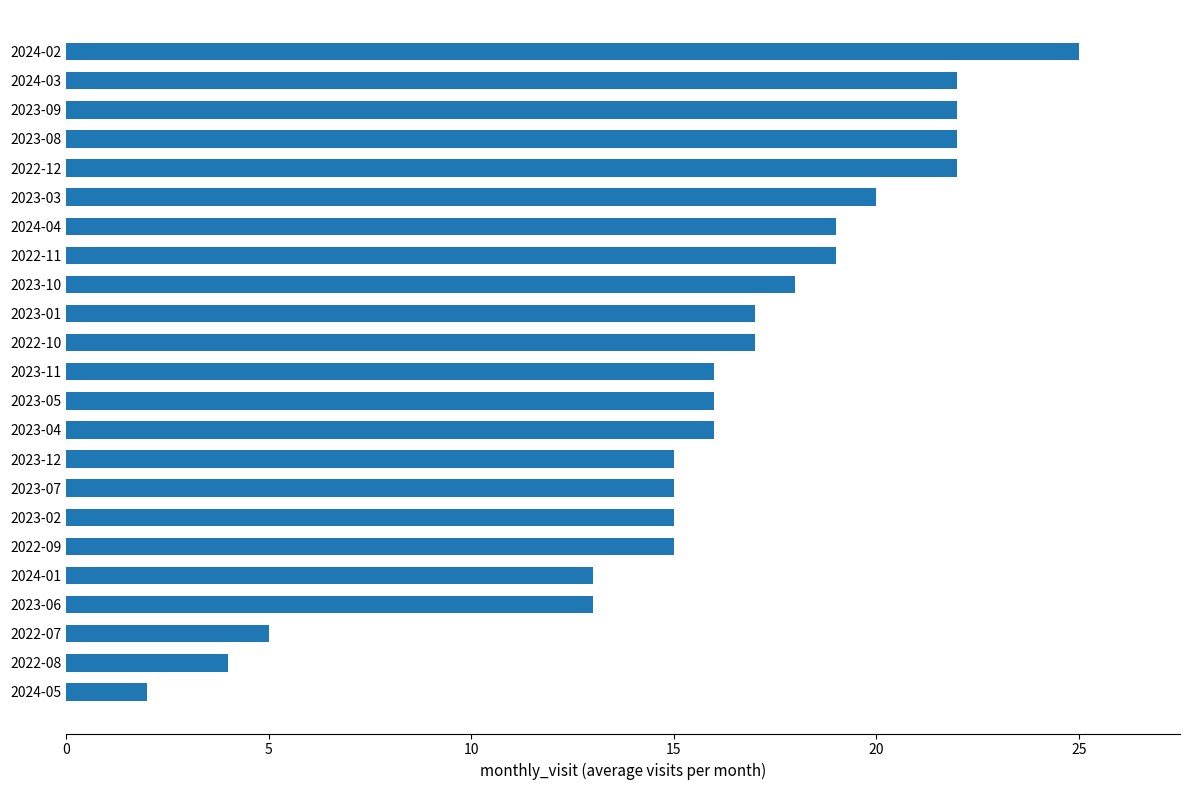

Count the number of data series in this chart.

1